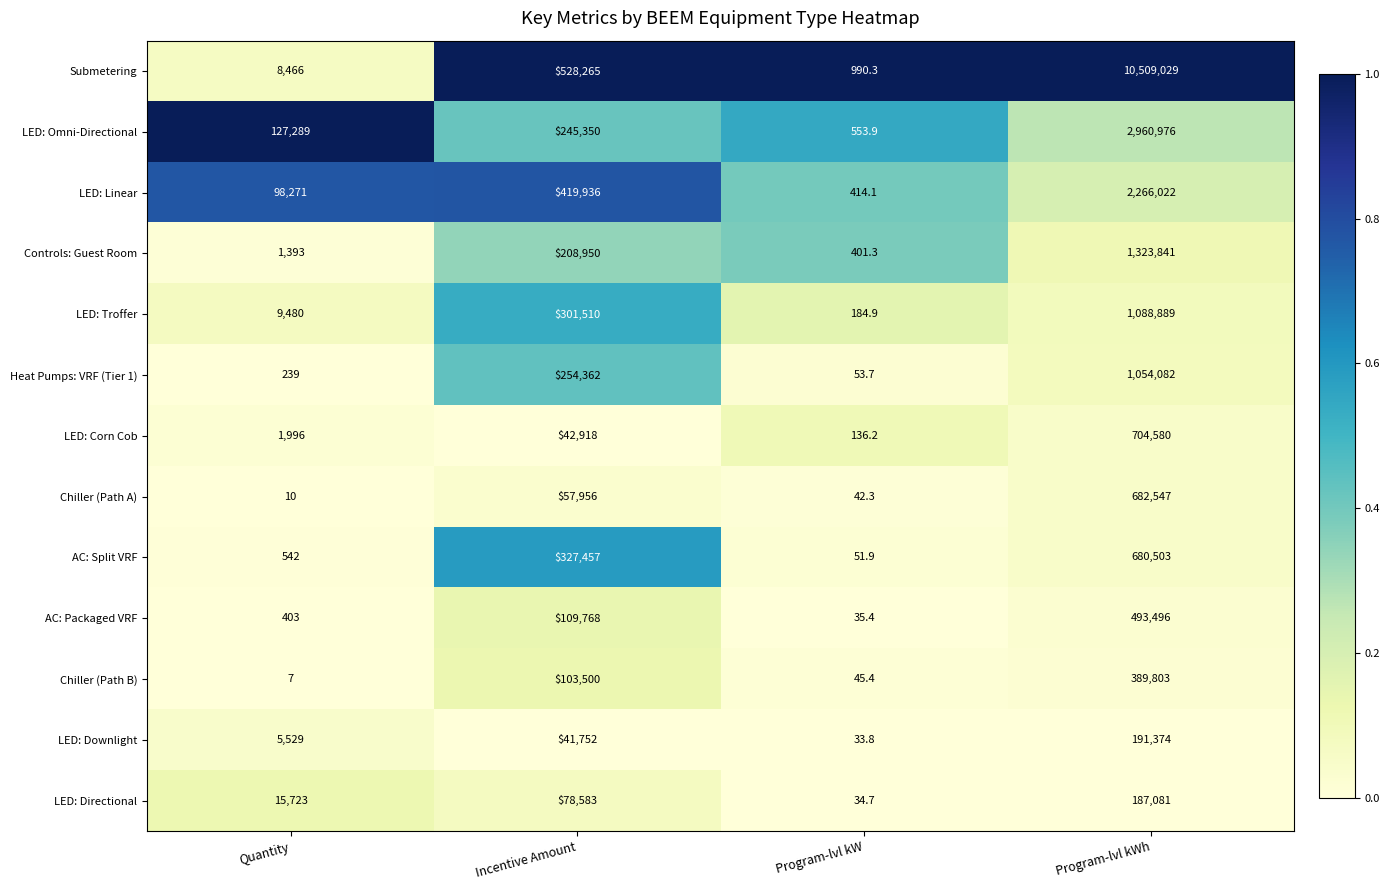

What is the highest value of the LED: Omni-Directional series?

2960976.0